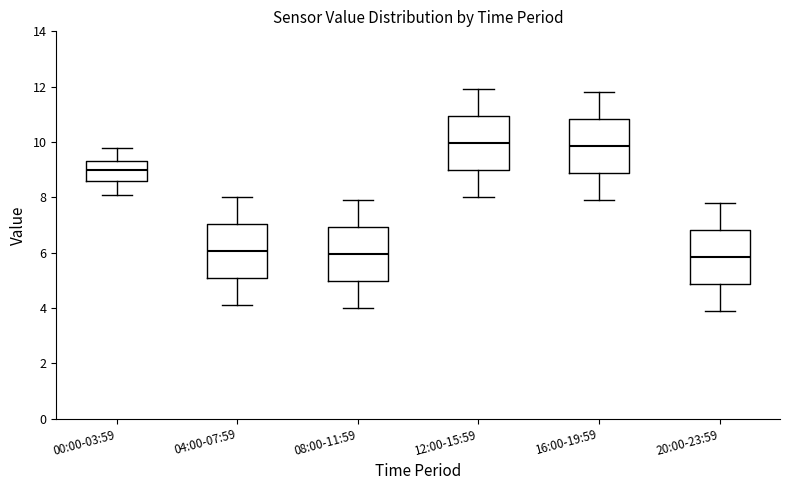

Where is the lower edge of the box for 20:00-23:59 on the y-axis? The values are not printed on the chart, so give them approximately, as read against the axis.

4.8